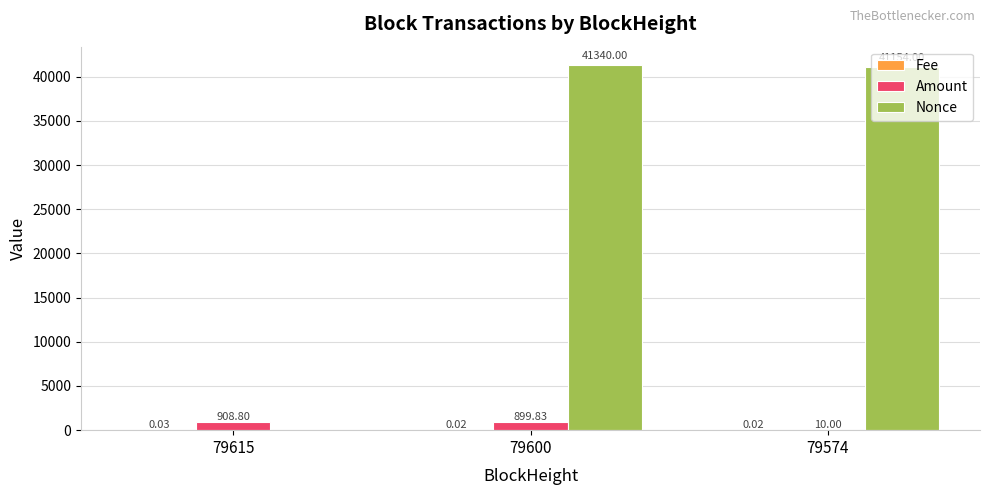

Which series has the largest total across all categories?

Nonce